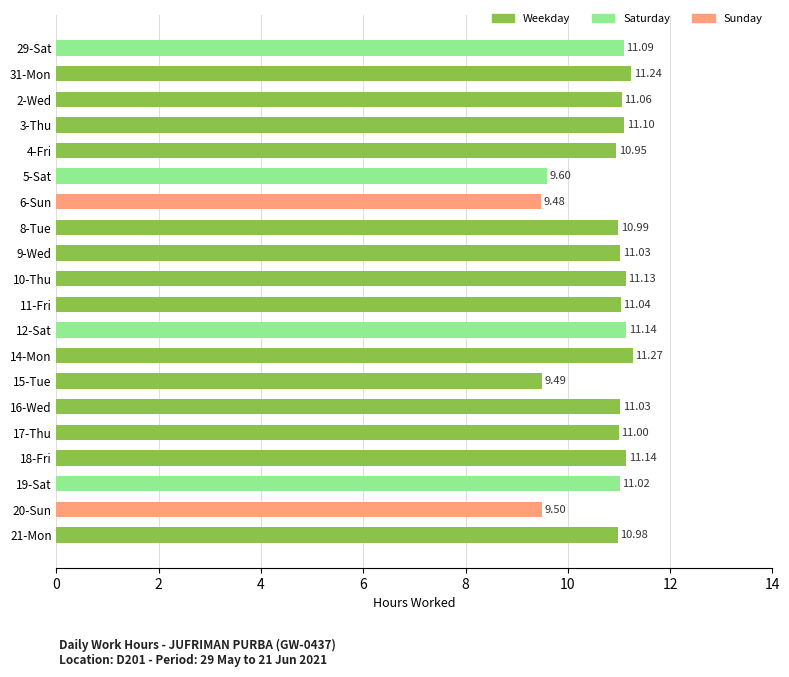

At which label is the value closest to 10?

5-Sat